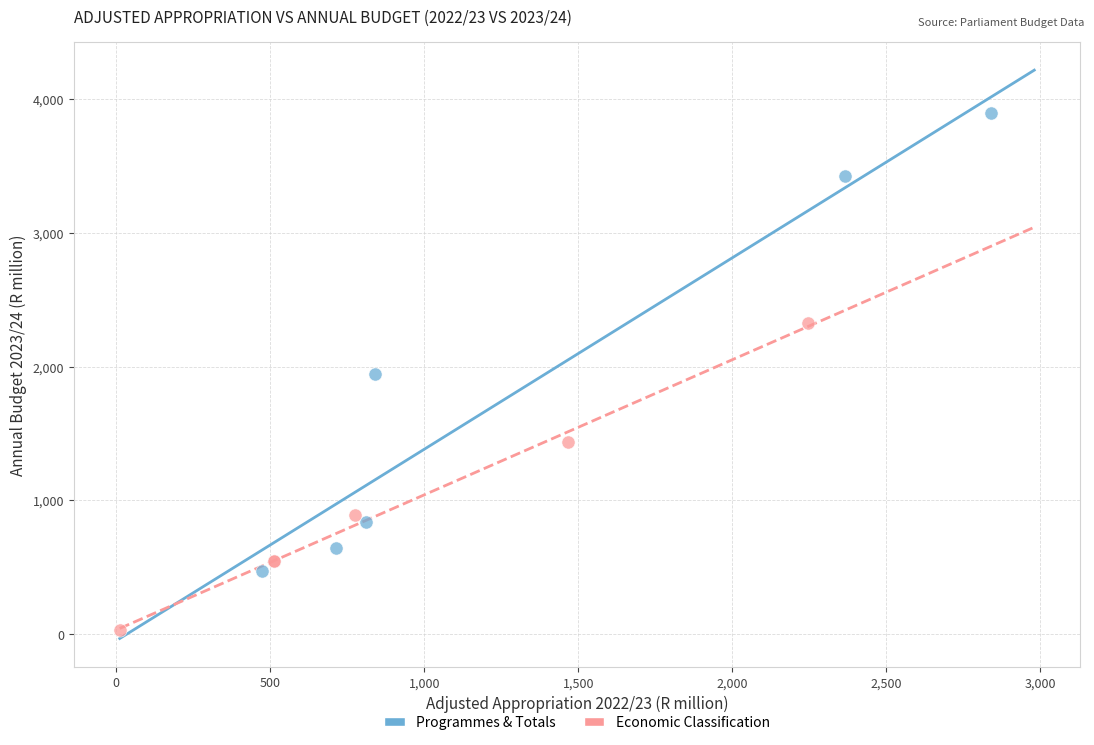

Which series reaches the minimum Y coordinate?

Economic Classification